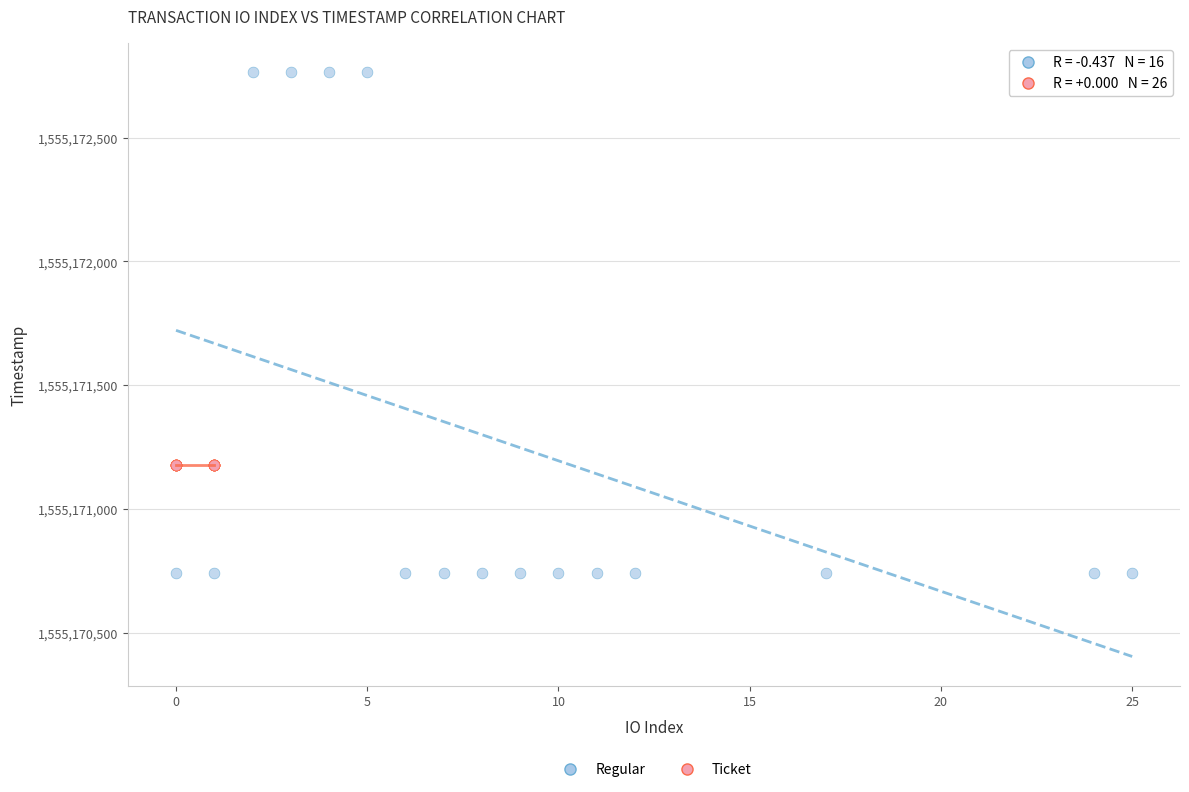

Which series contains the lowest Y value?

Regular